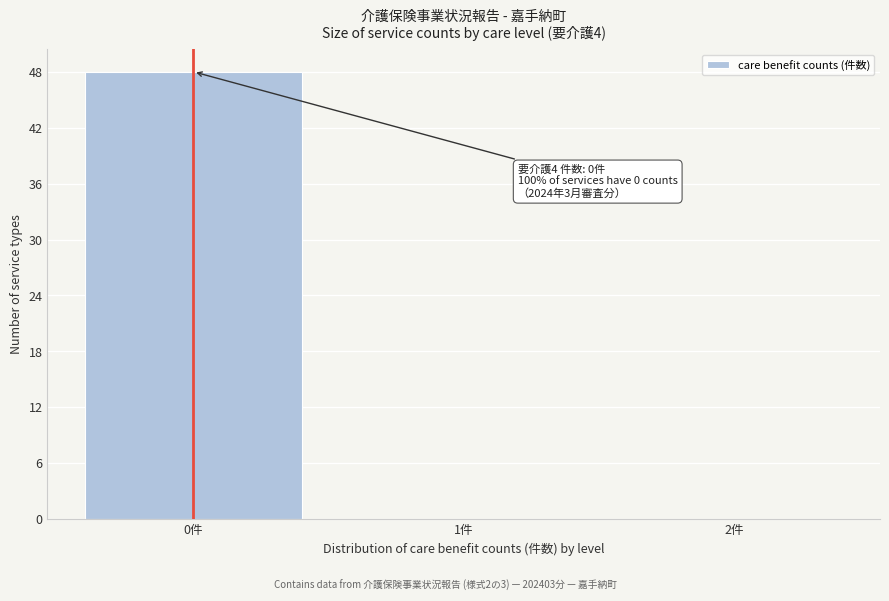

Which range on the x-axis has the tallest bar?

-0.5 to 0.5